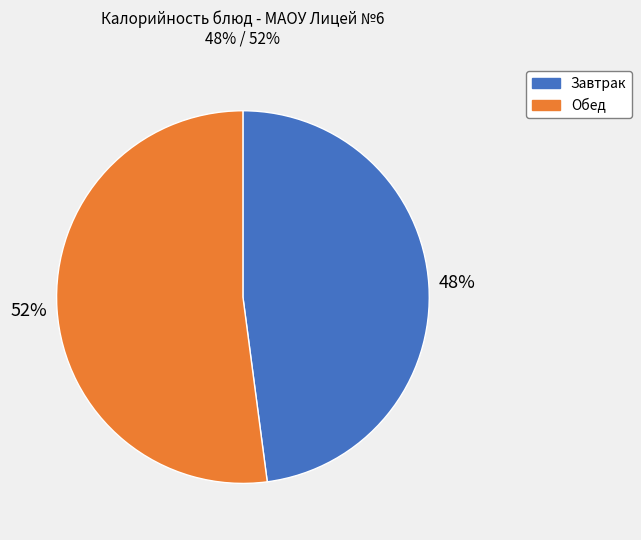

To the nearest percent, what is the average slice percentage?

50%